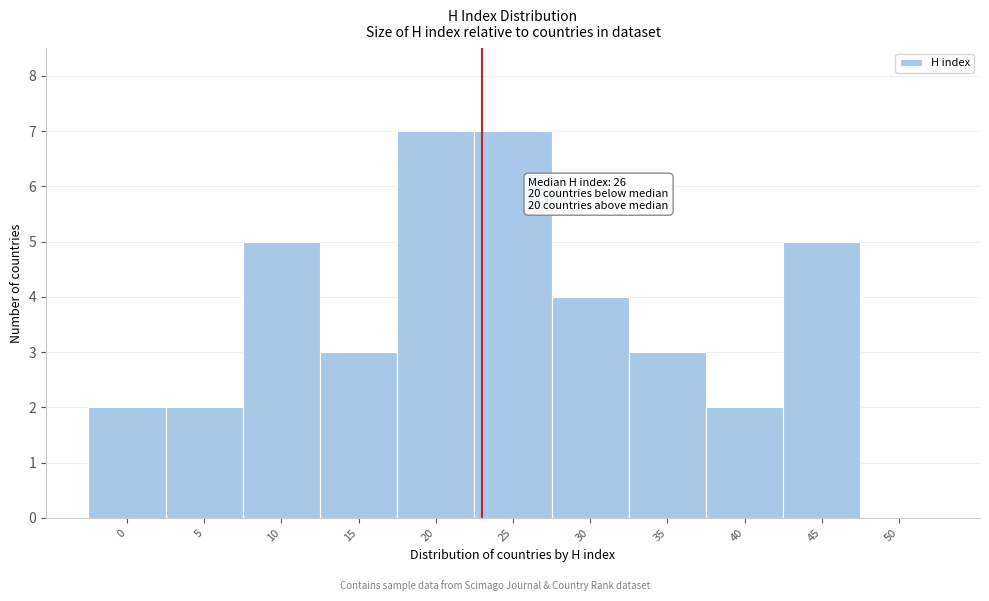

Reading left to right, extract all data points from this chart.

0=2	5=2	10=5	15=3	20=7	25=7	30=4	35=3	40=2	45=5	50=0